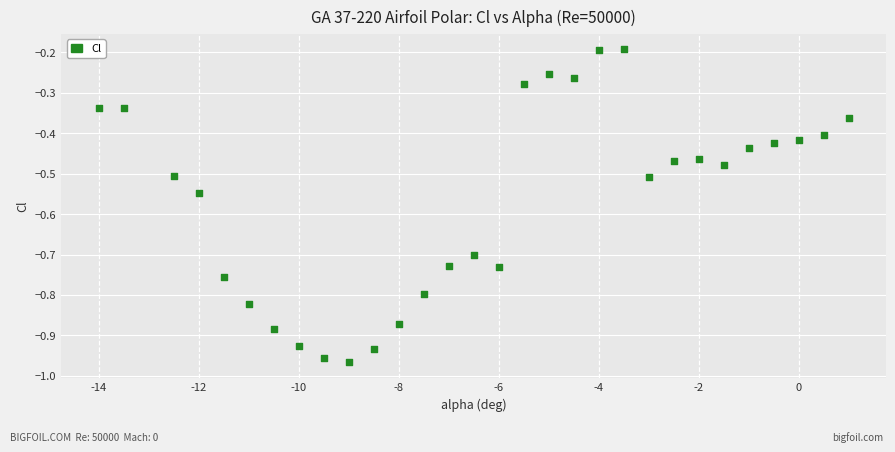

What is the range of X values (max minus min)?

15.0